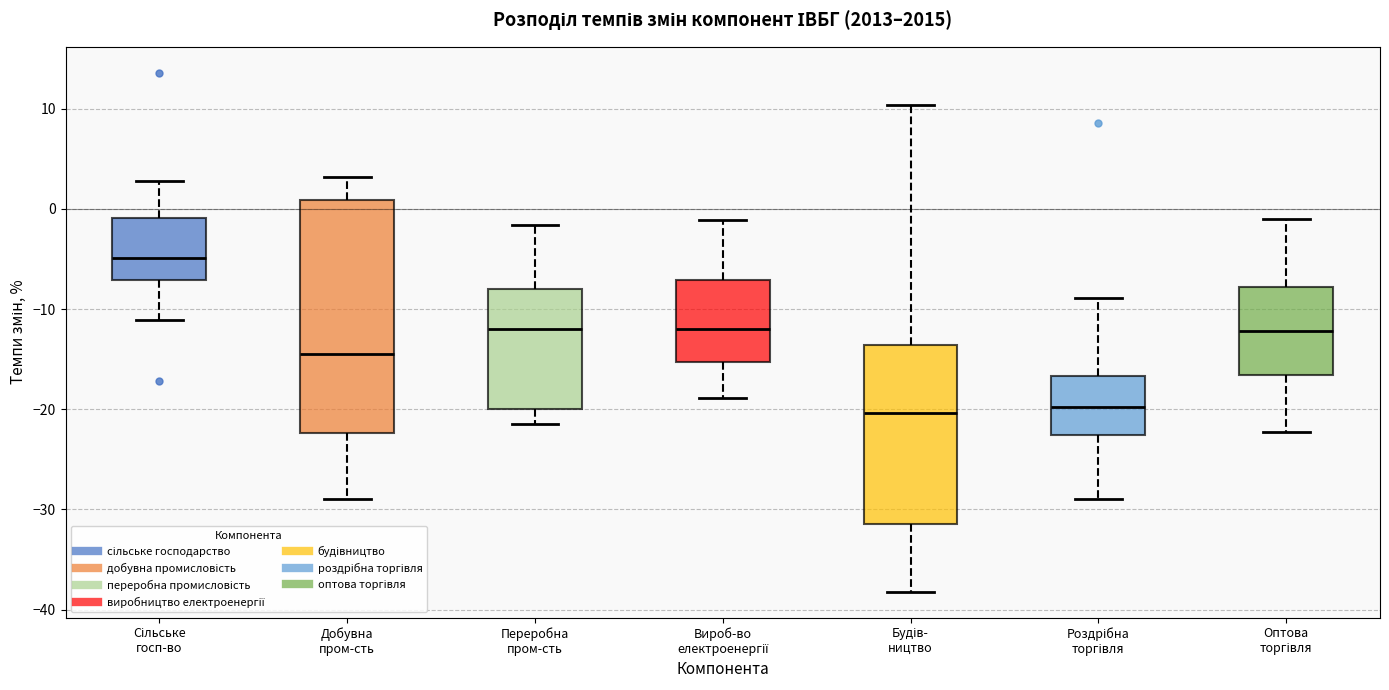

Which box is the tallest, from its lower edge to its upper edge?

Добувна пром-сть